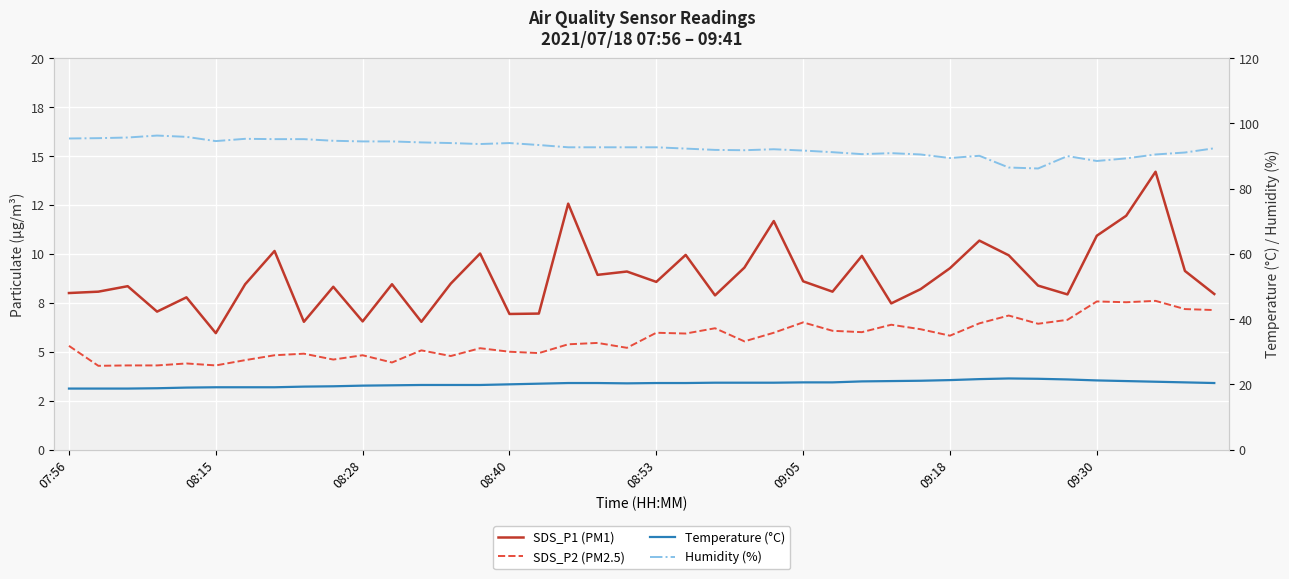

At how many categories does at least one series exceed 94?

13